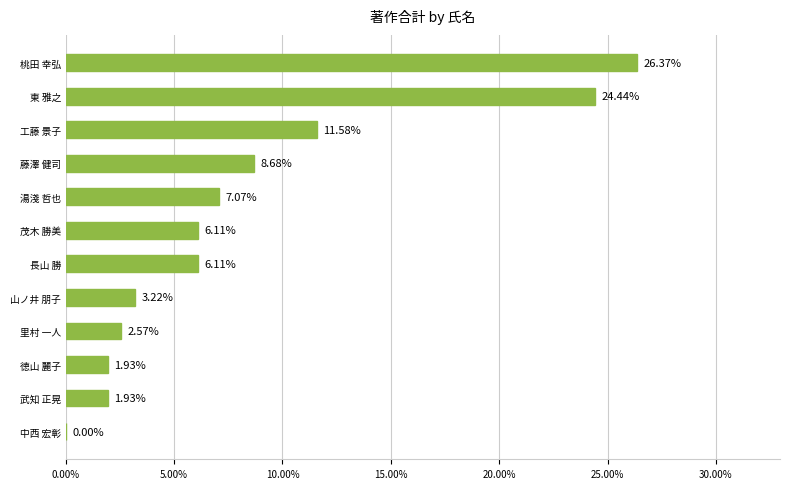

What is the change in value from 藤澤 健司 to 工藤 景子?

+2.9